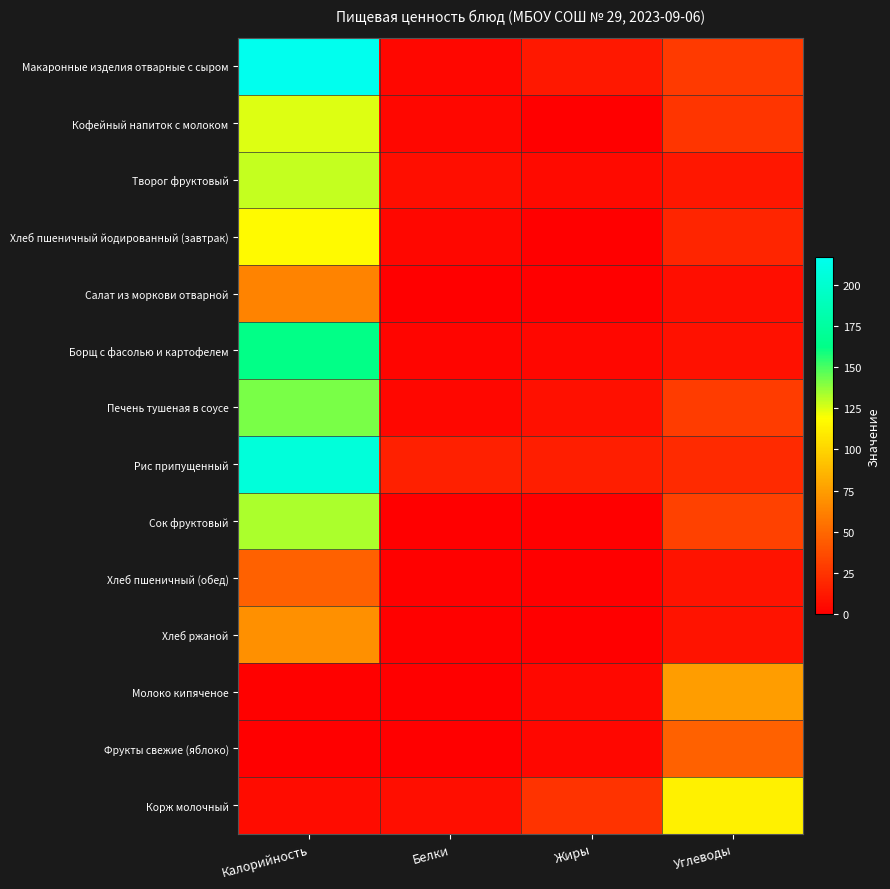

At which category is the sum across all series the highest?

Калорийность